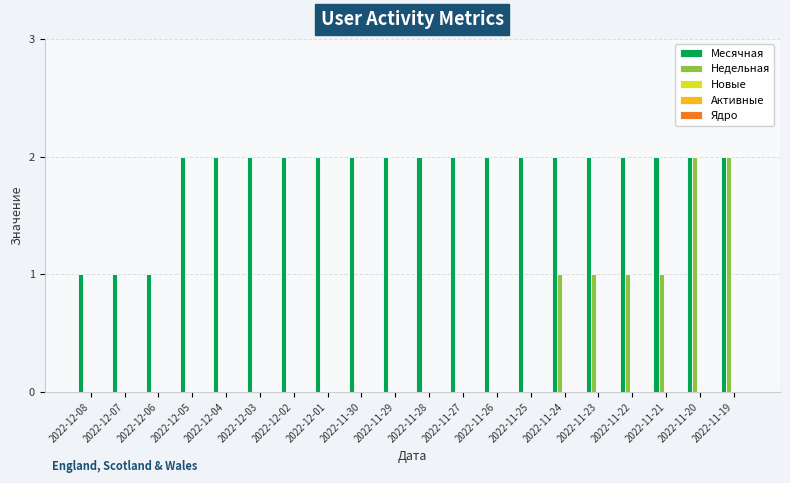

How many data points does each series have?

20